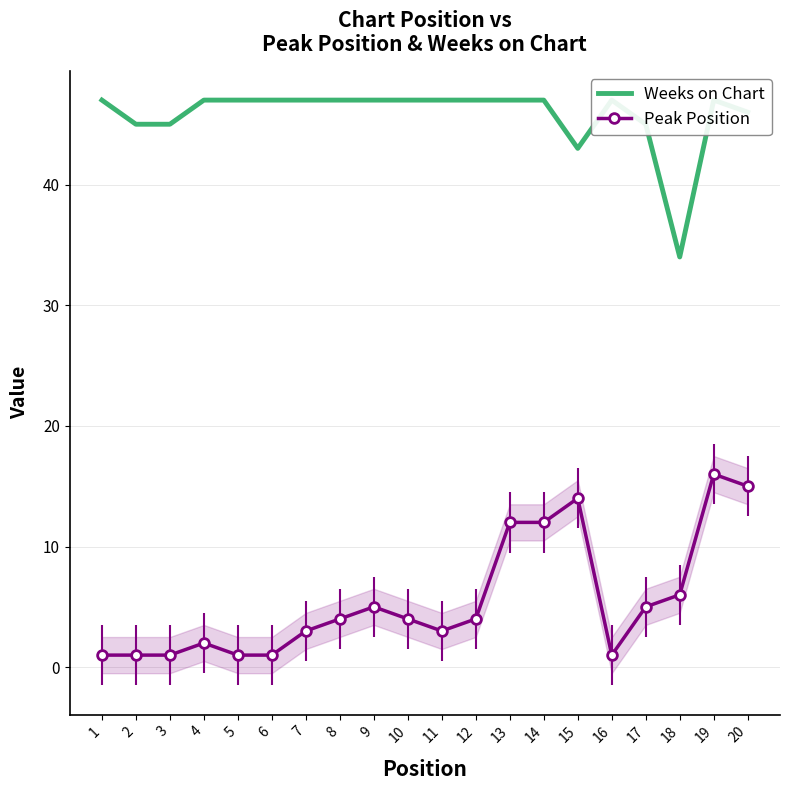

The value of Weeks on Chart at 3 is 45. True or false?

True